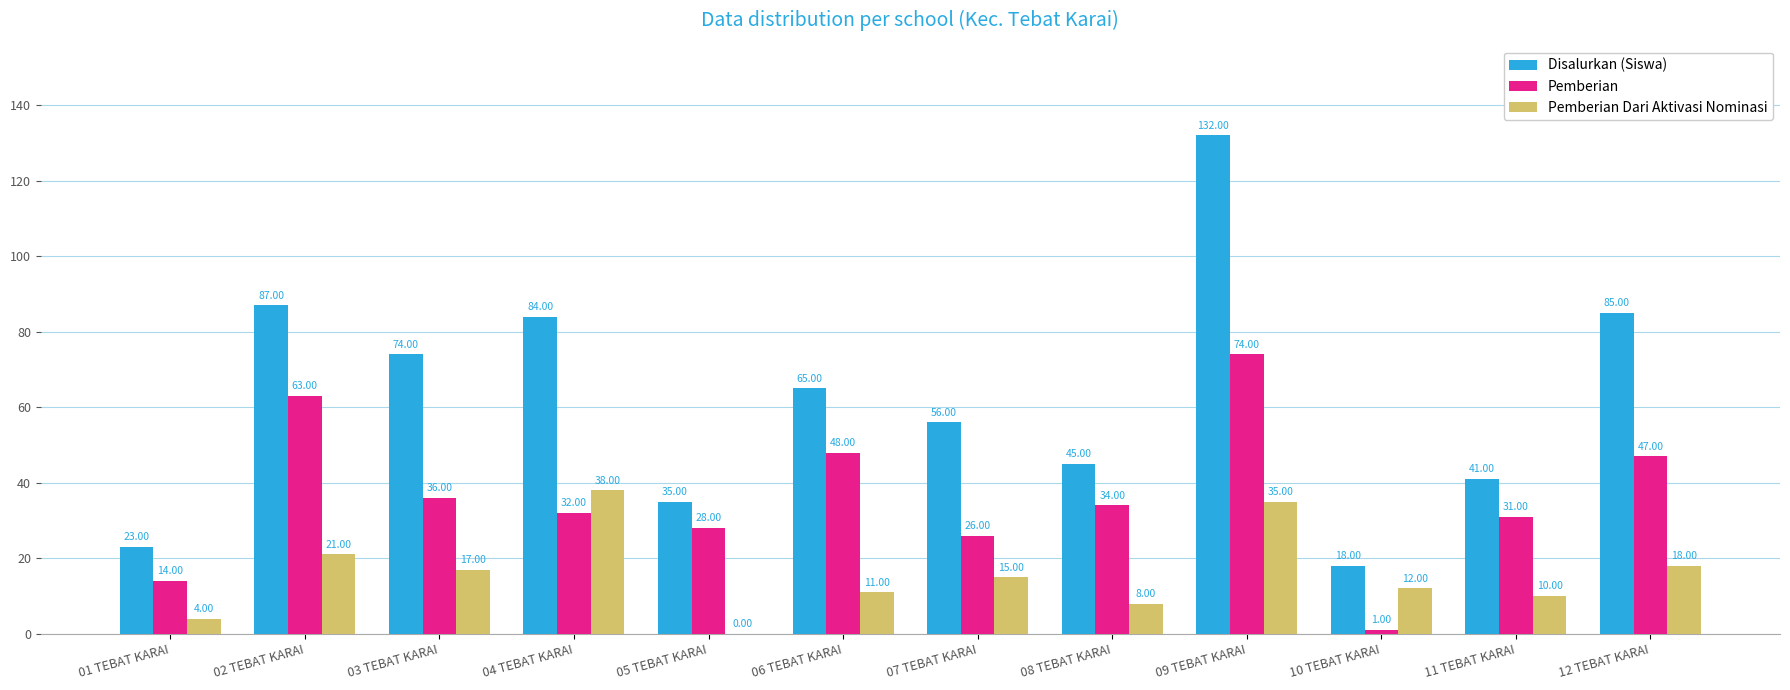

At which category is the sum across all series the highest?

09 TEBAT KARAI